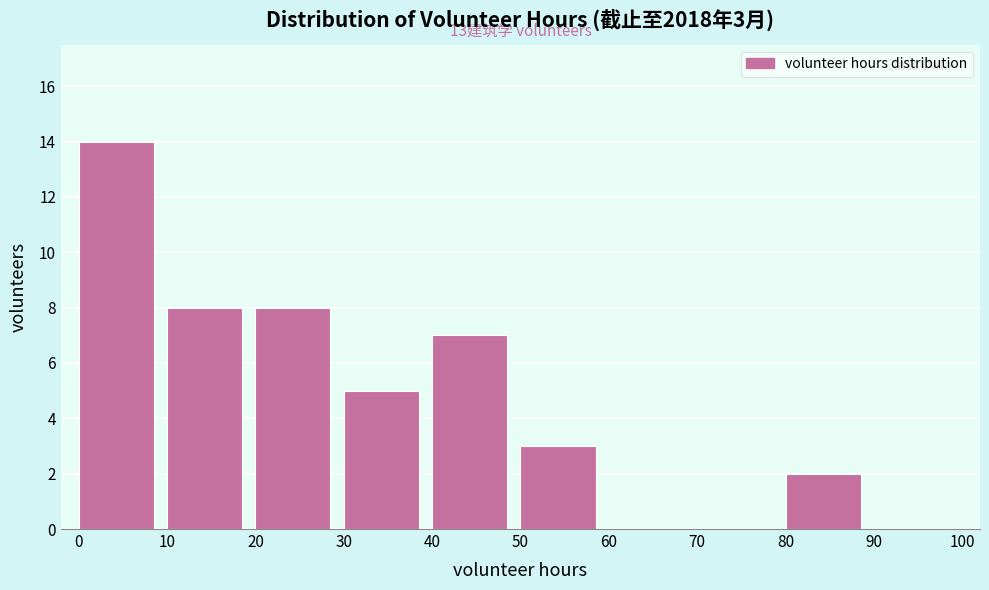

Which range on the x-axis has the tallest bar?

0 to 10